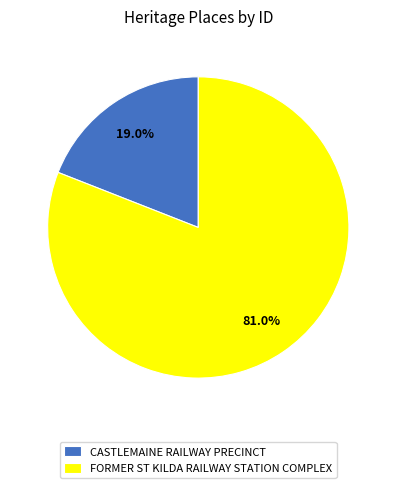

Is it true that CASTLEMAINE RAILWAY PRECINCT is 13% of the pie?

False